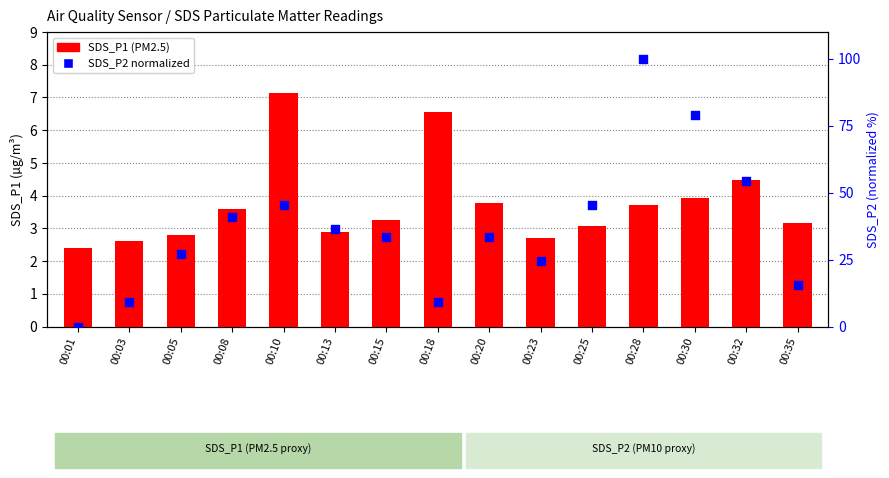

Which series has the largest total across all categories?

SDS_P2 (normalized)